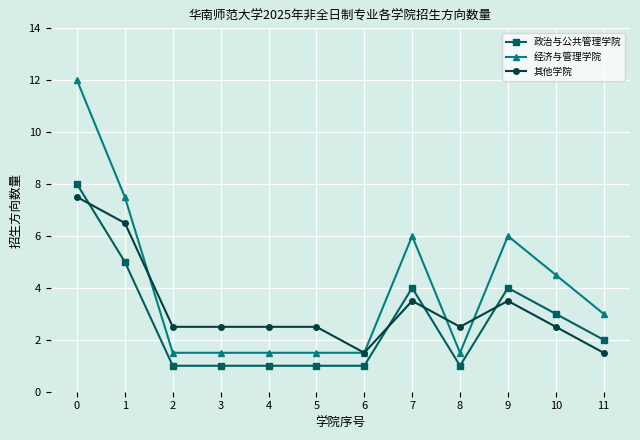

True or false: 经济与管理学院 and 政治与公共管理学院 cross at least once.

False